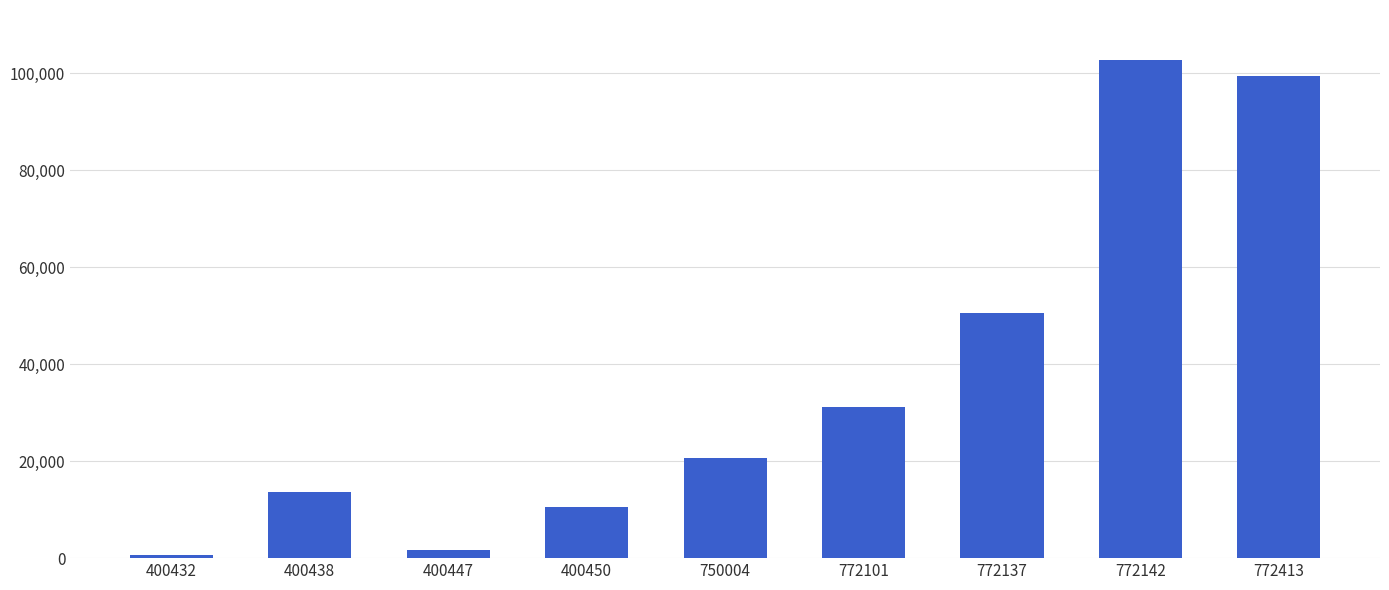

True or false: the data shows 4066.2 at 400450.

False